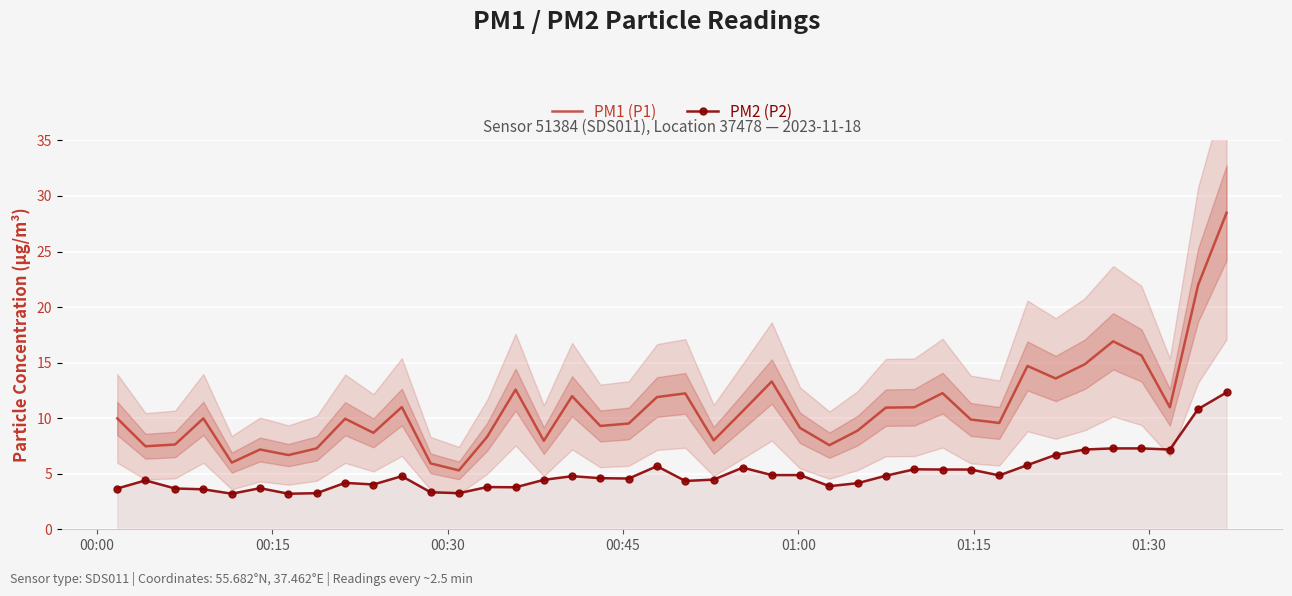

Rank the series by their maximum value, from highest to lowest.

PM1 (P1), PM2 (P2)